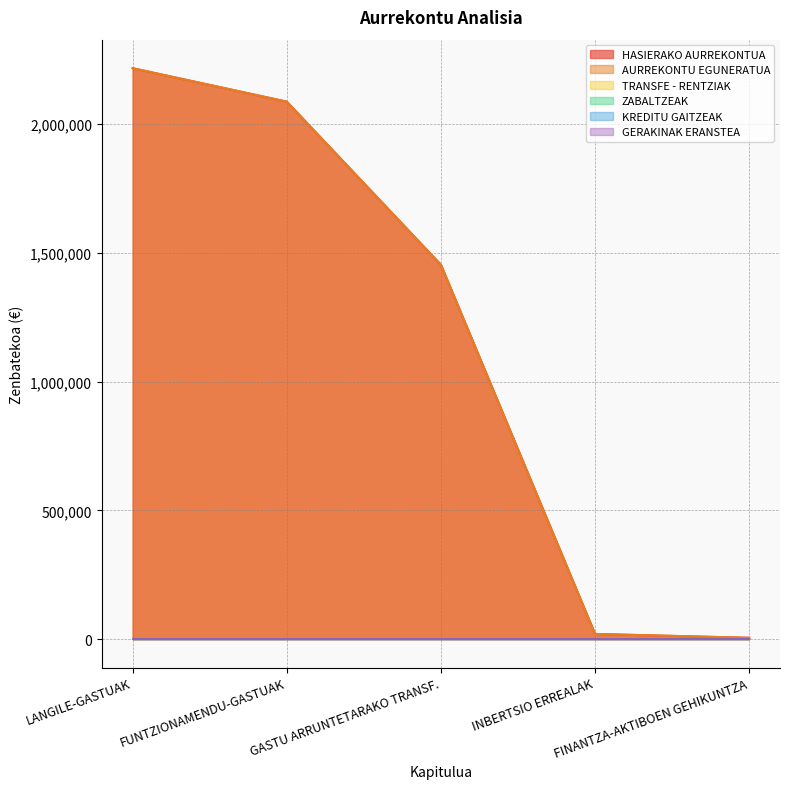

True or false: TRANSFE - RENTZIAK has a value of 0 at FUNTZIONAMENDU-GASTUAK.

True